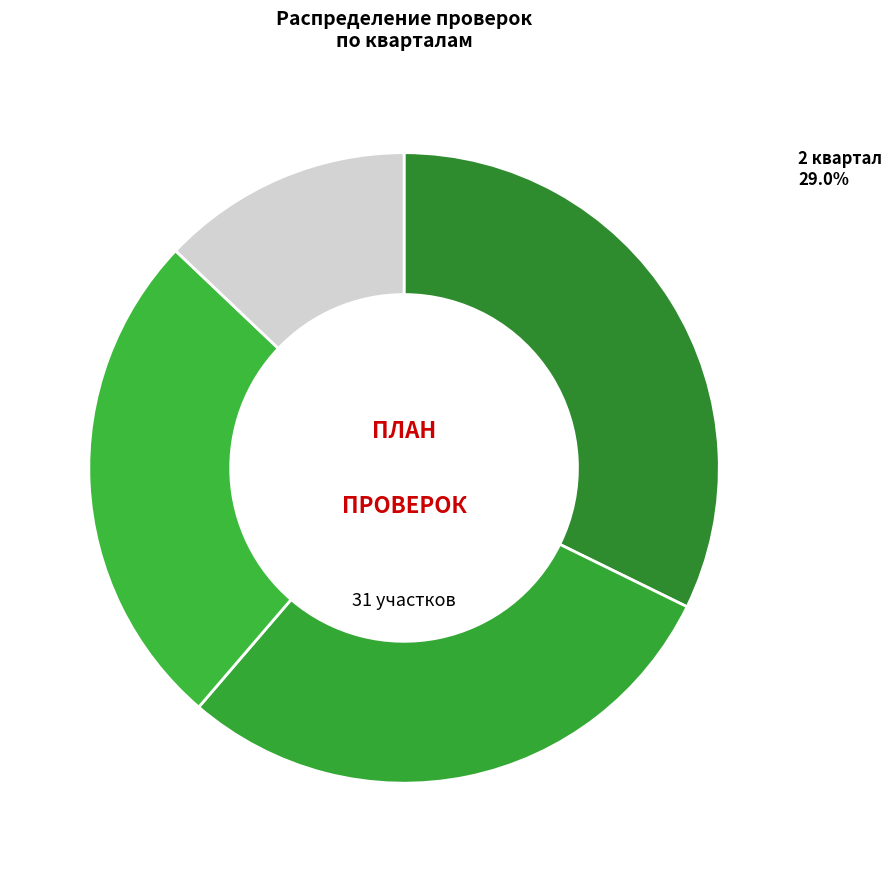

Is the sum of 4 квартал and 3 квартал greater than half?

No